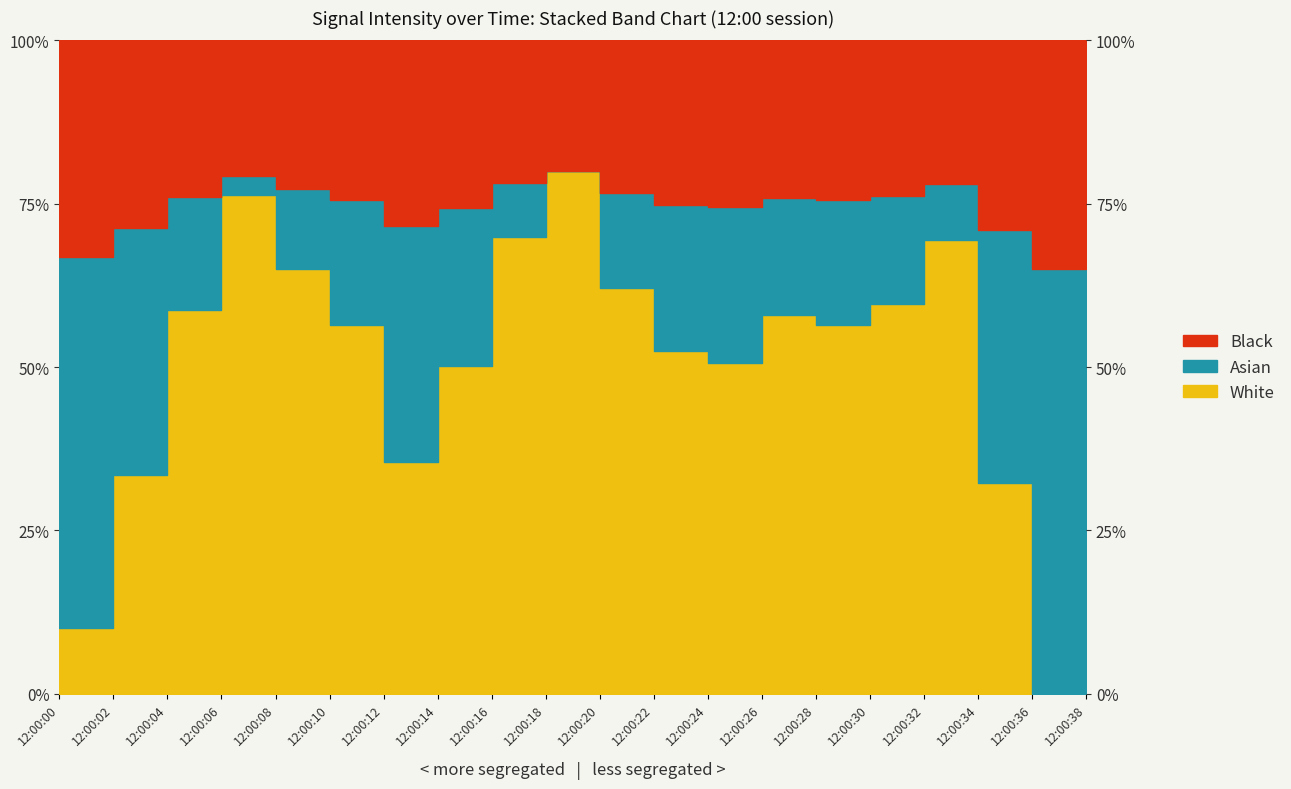

Where is the first local minimum?

12:00:12